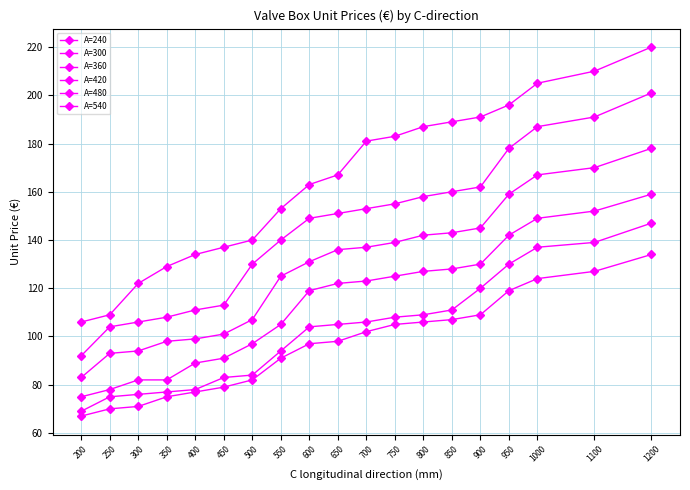

True or false: A=480 has more than 1 points higher than both neighbors.

False